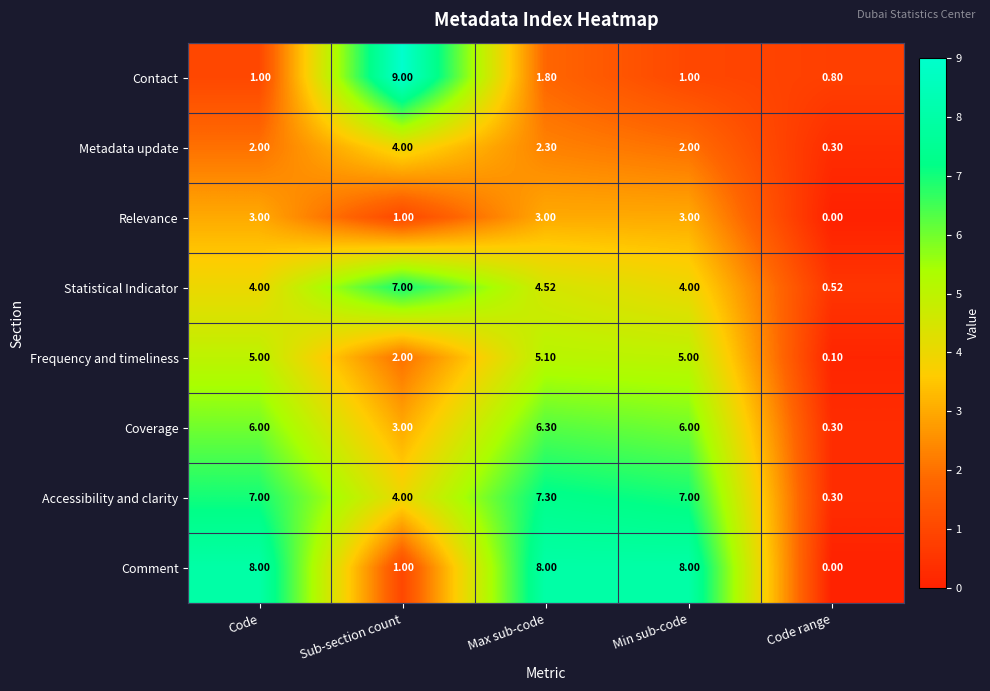

Rank the series at Min sub-code from highest to lowest value.

Comment, Accessibility and clarity, Coverage, Frequency and timeliness, Statistical Indicator, Relevance, Metadata update, Contact